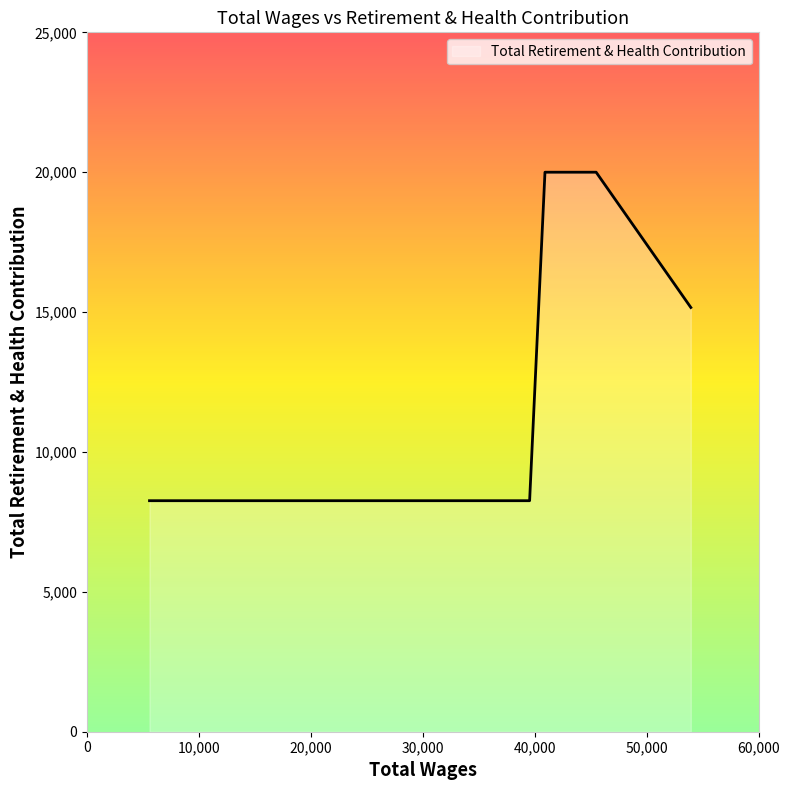

What is the difference between the second highest and minimum values?

11742